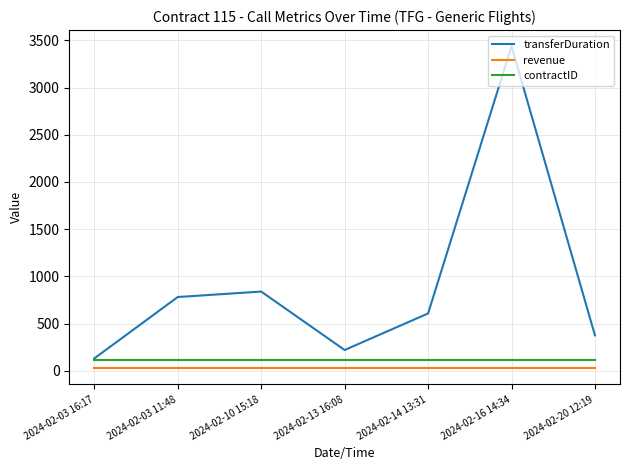

At which category does transferDuration reach its first local valley?

2024-02-13 16:08